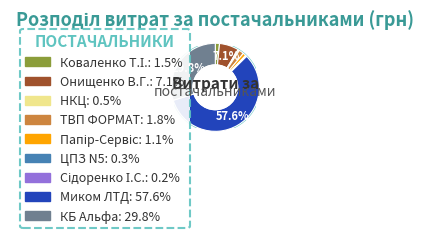

Between ТОВ Папір-Сервіс and ТОВ "ТВП "ФОРМАТ", which is larger?

ТОВ "ТВП "ФОРМАТ"